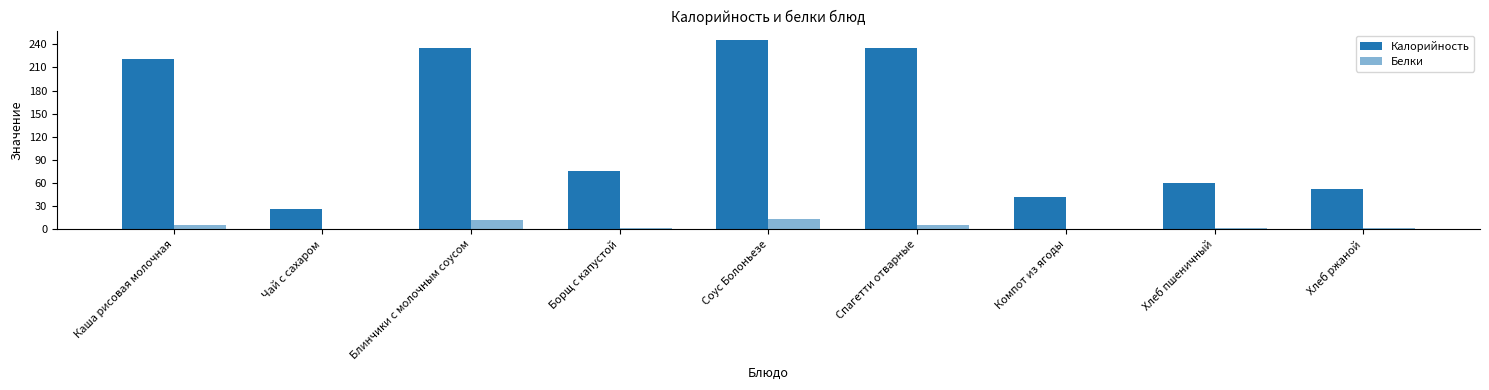

What is the value of the Калорийность bar at the 9th from the left?

52.2